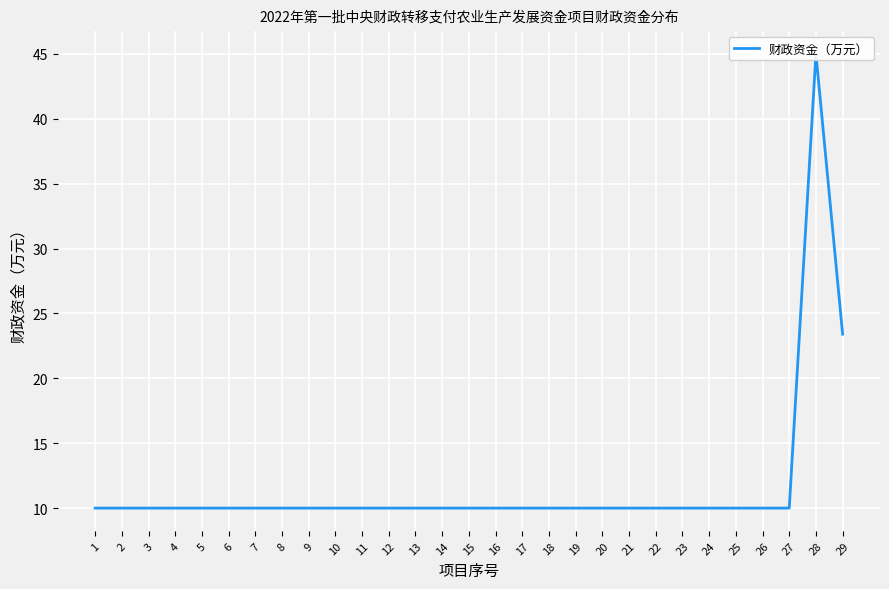

Which category has the highest value across all series?

28